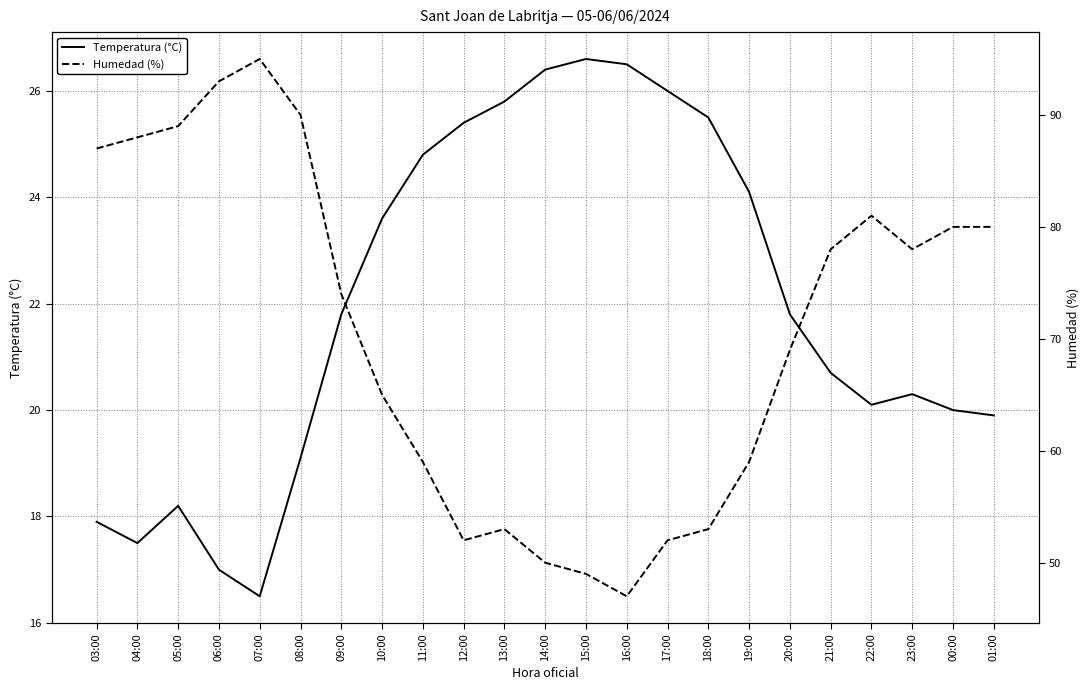

Read the Humedad (%) value at 09:00.

74.0